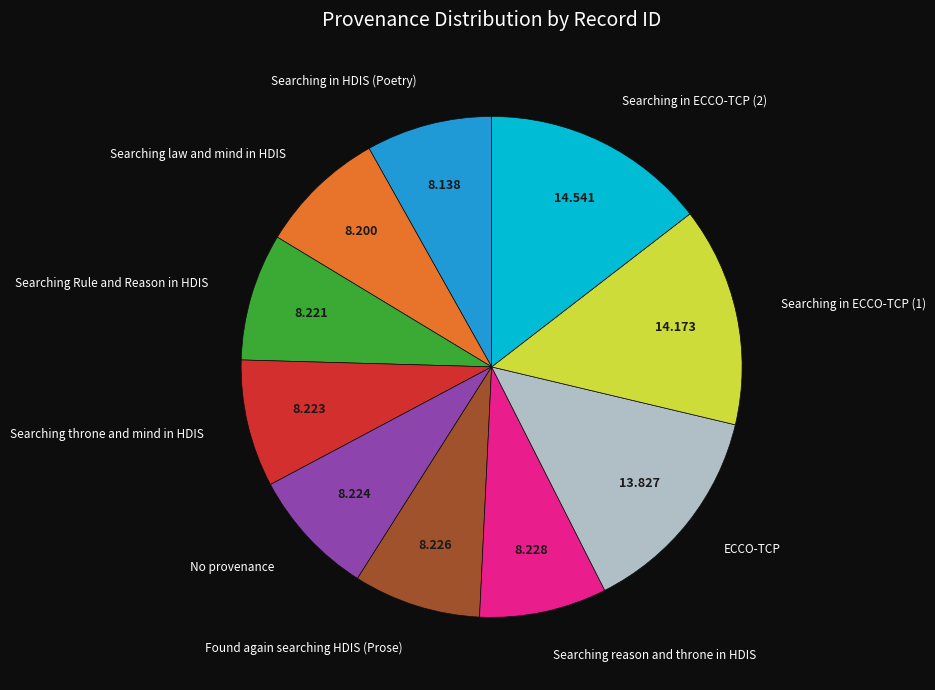

Is there any slice that represents more than half of the pie?

No